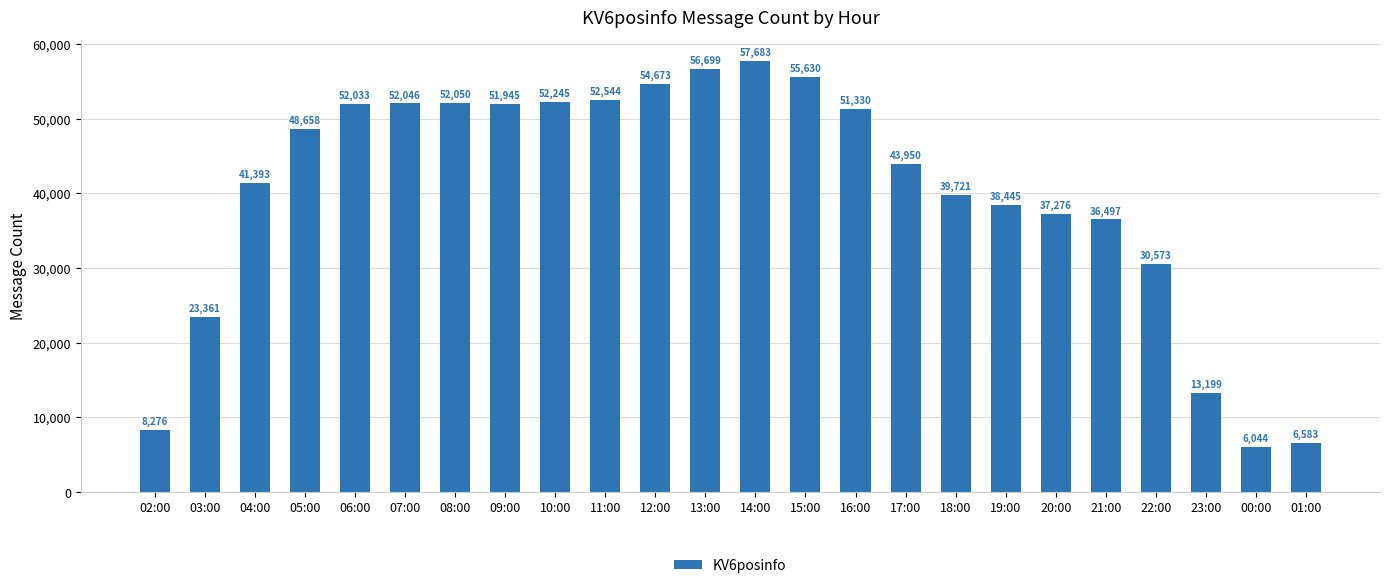

Count the number of categories in the chart.

24